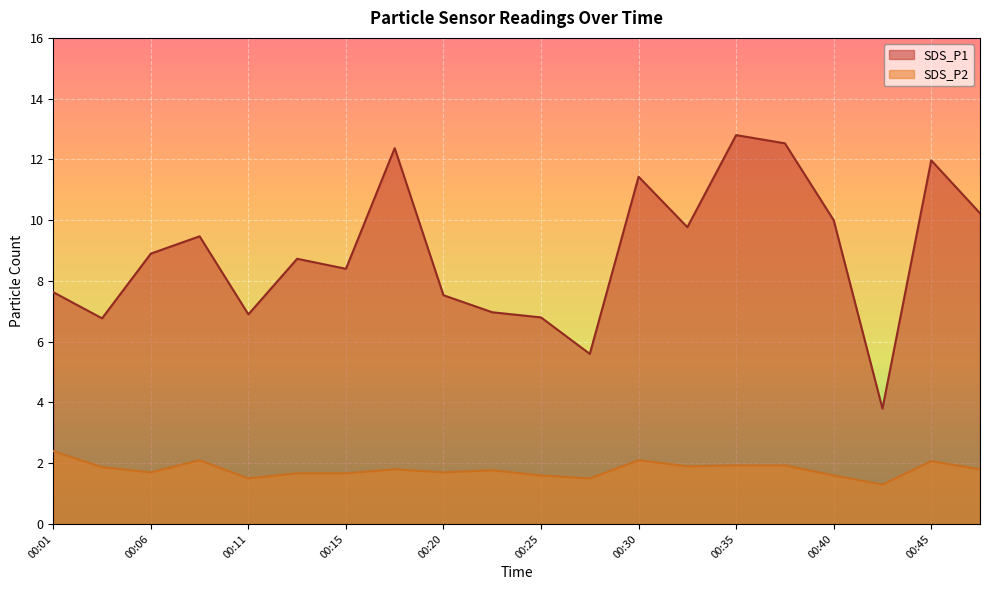

At which label does SDS_P1 reach its peak?

00:35